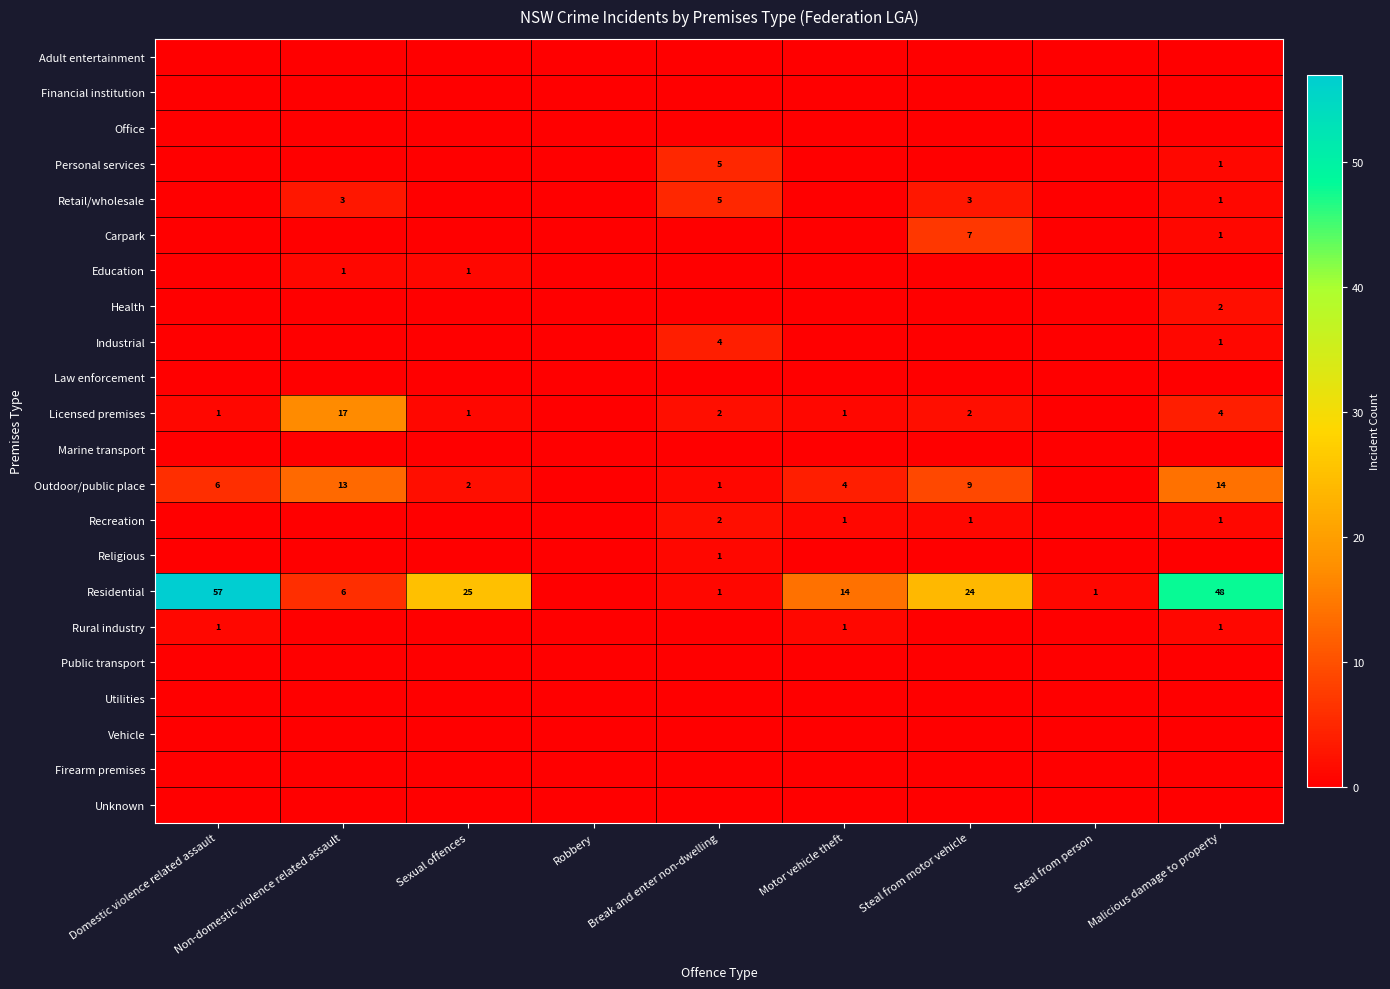

What is the difference between the Residential values at Break and enter non-dwelling and Domestic violence related assault?

56